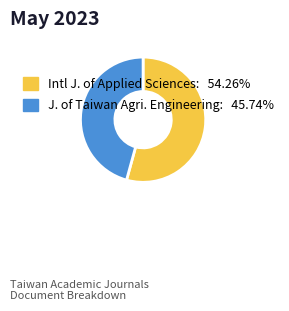

Is Intl J. of Applied Sciences: 54.26% the majority of the pie?

Yes